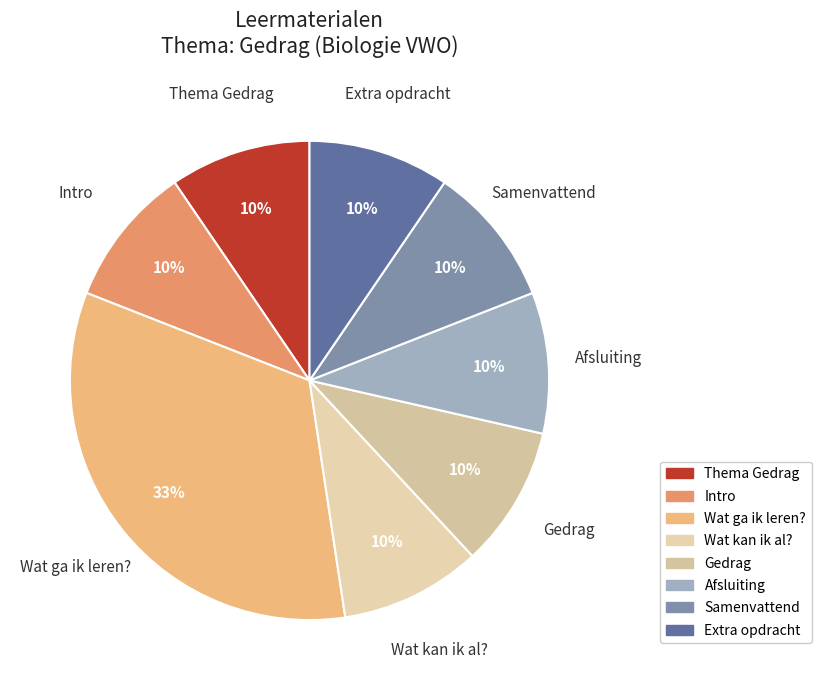

Which category has the biggest portion of the pie?

Wat ga ik leren?